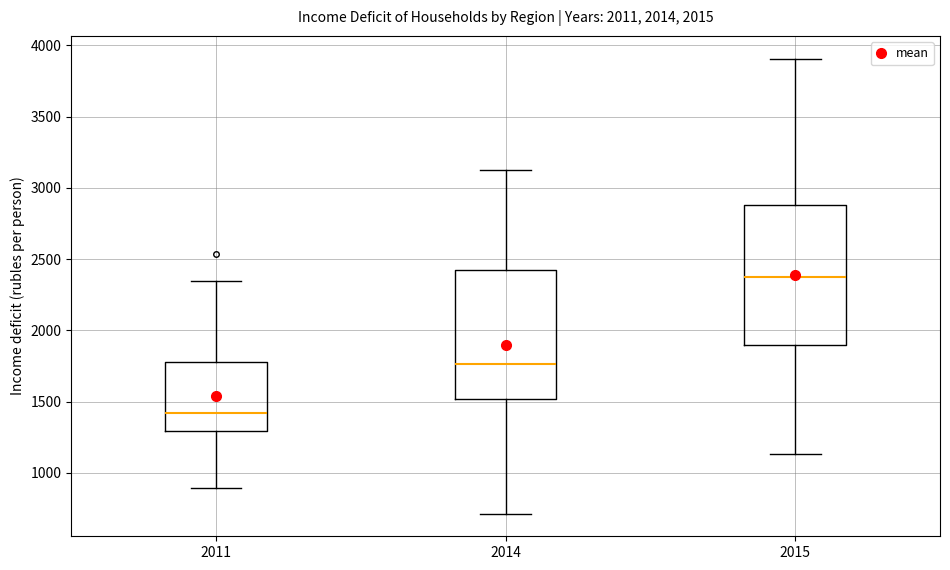

Which box's median line is the lowest?

2011